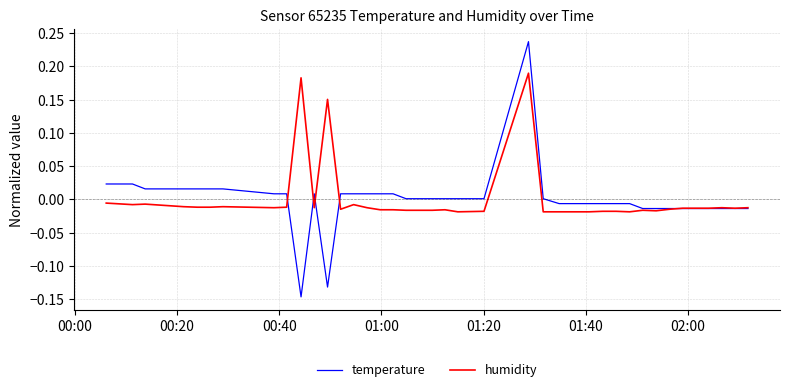

List the series in order of their peak value, highest first.

temperature, humidity